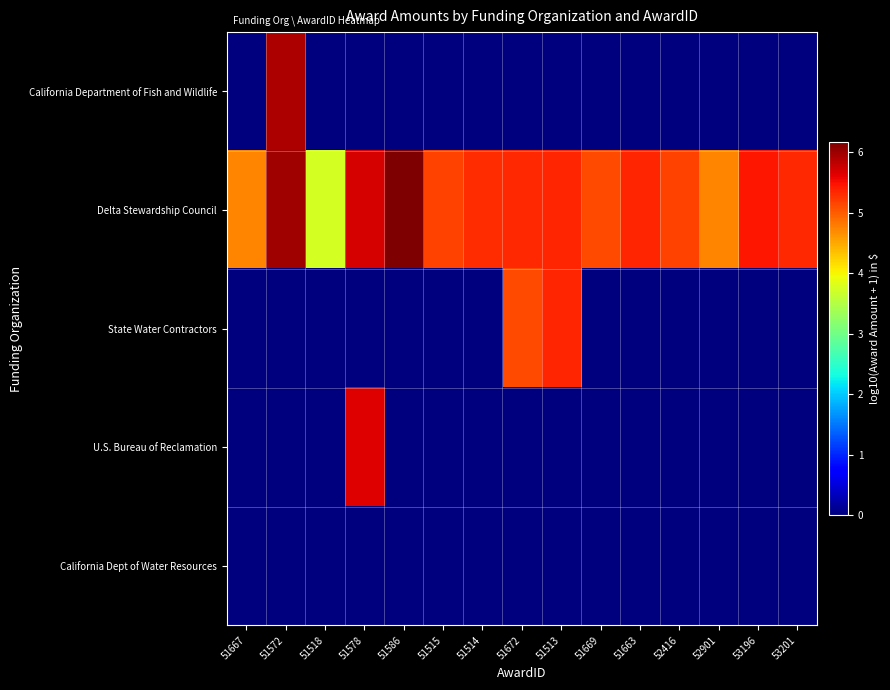

Reading left to right, extract all data points from this chart.

California Department of Fish and Wildlife: 51667=0.0	51572=5.9	51518=0.0	51578=0.0	51586=0.0	51515=0.0	51514=0.0	51672=0.0	51513=0.0	51669=0.0	51663=0.0	52416=0.0	52901=0.0	53196=0.0	53201=0.0
Delta Stewardship Council: 51667=4.7	51572=6.0	51518=3.7	51578=5.7	51586=6.2	51515=5.2	51514=5.3	51672=5.3	51513=5.4	51669=5.1	51663=5.4	52416=5.2	52901=4.7	53196=5.5	53201=5.3
State Water Contractors: 51667=0.0	51572=0.0	51518=0.0	51578=0.0	51586=0.0	51515=0.0	51514=0.0	51672=5.1	51513=5.4	51669=0.0	51663=0.0	52416=0.0	52901=0.0	53196=0.0	53201=0.0
U.S. Bureau of Reclamation: 51667=0.0	51572=0.0	51518=0.0	51578=5.6	51586=0.0	51515=0.0	51514=0.0	51672=0.0	51513=0.0	51669=0.0	51663=0.0	52416=0.0	52901=0.0	53196=0.0	53201=0.0
California Dept of Water Resources: 51667=0.0	51572=0.0	51518=0.0	51578=0.0	51586=0.0	51515=0.0	51514=0.0	51672=0.0	51513=0.0	51669=0.0	51663=0.0	52416=0.0	52901=0.0	53196=0.0	53201=0.0